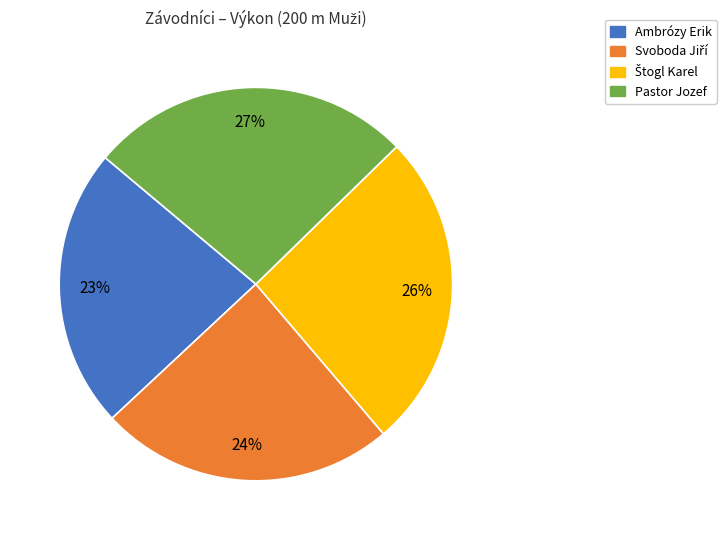

The Ambrózy Erik slice represents 49% of the pie. True or false?

False